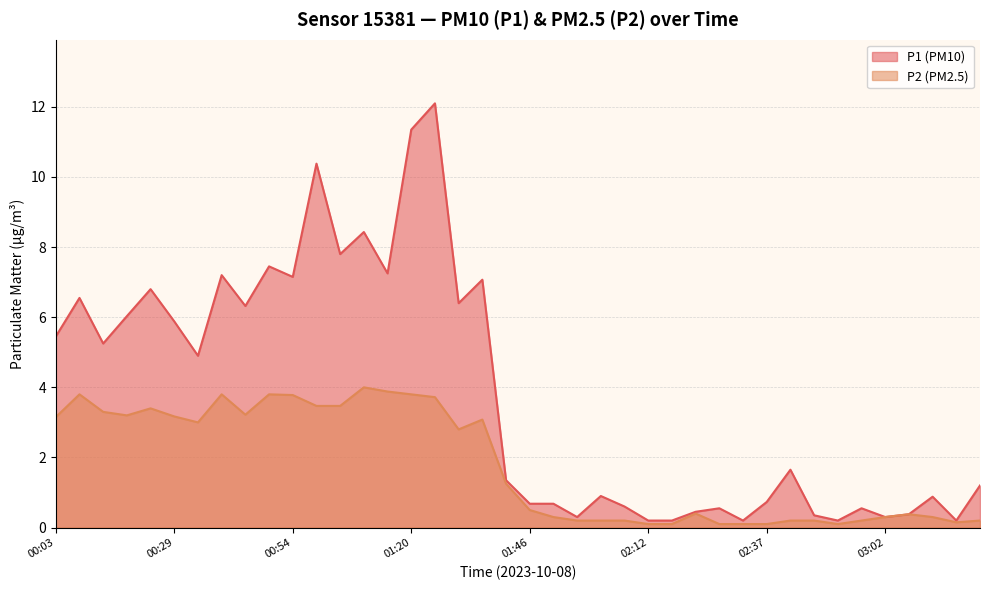

Which category has the lowest value in the P1 series?

02:12